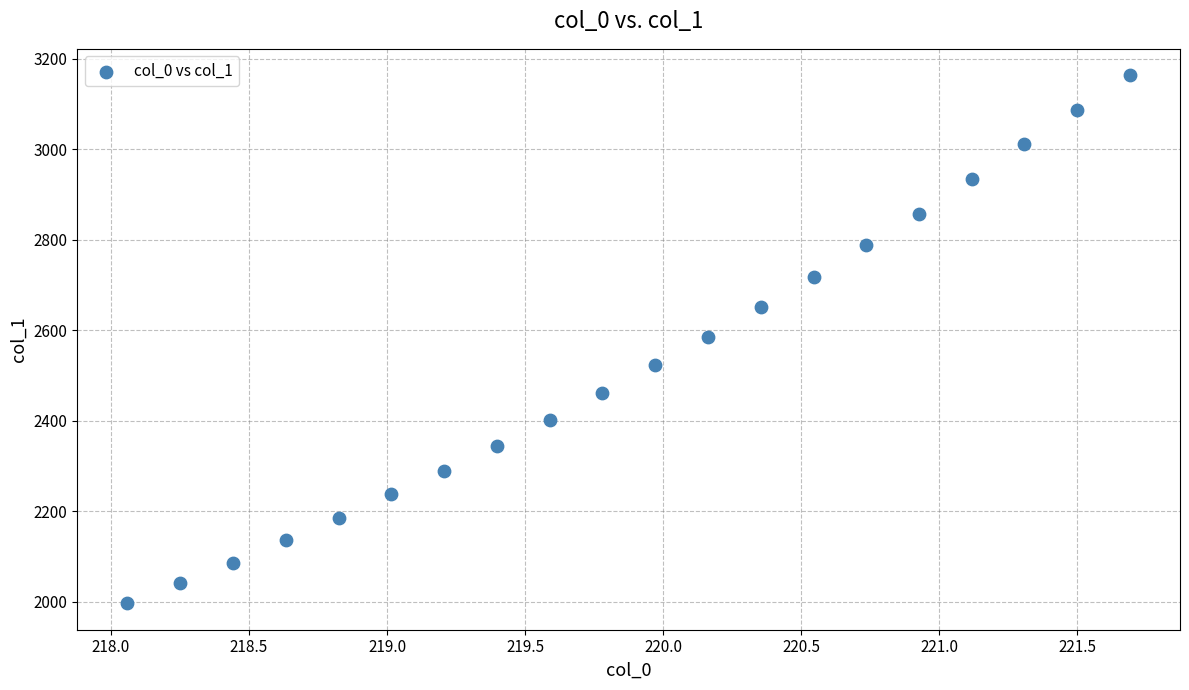

What is the range of Y values (max minus min)?

1166.3